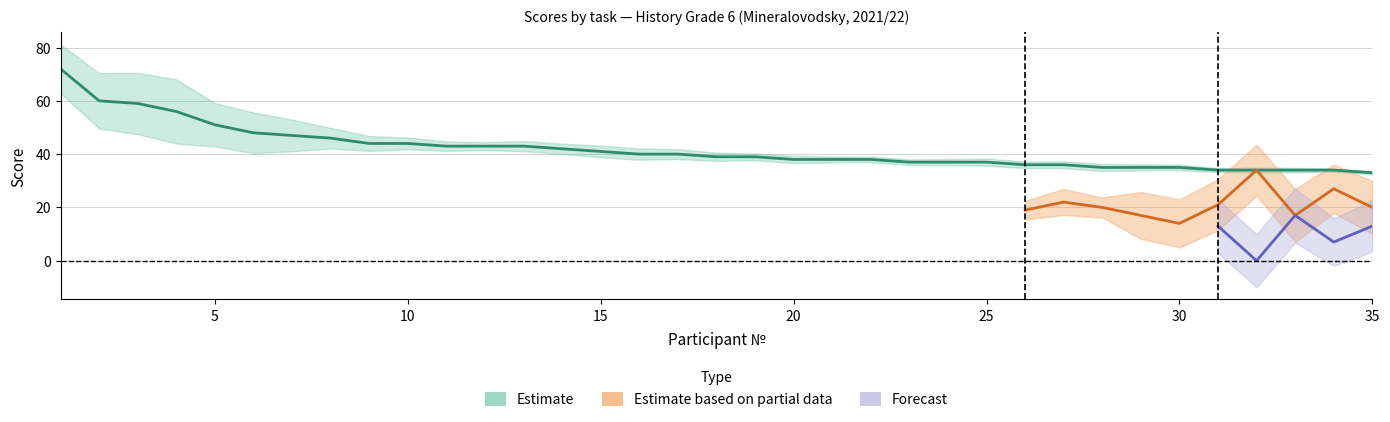

The Задание 1 series shows 3 at 15. True or false?

False